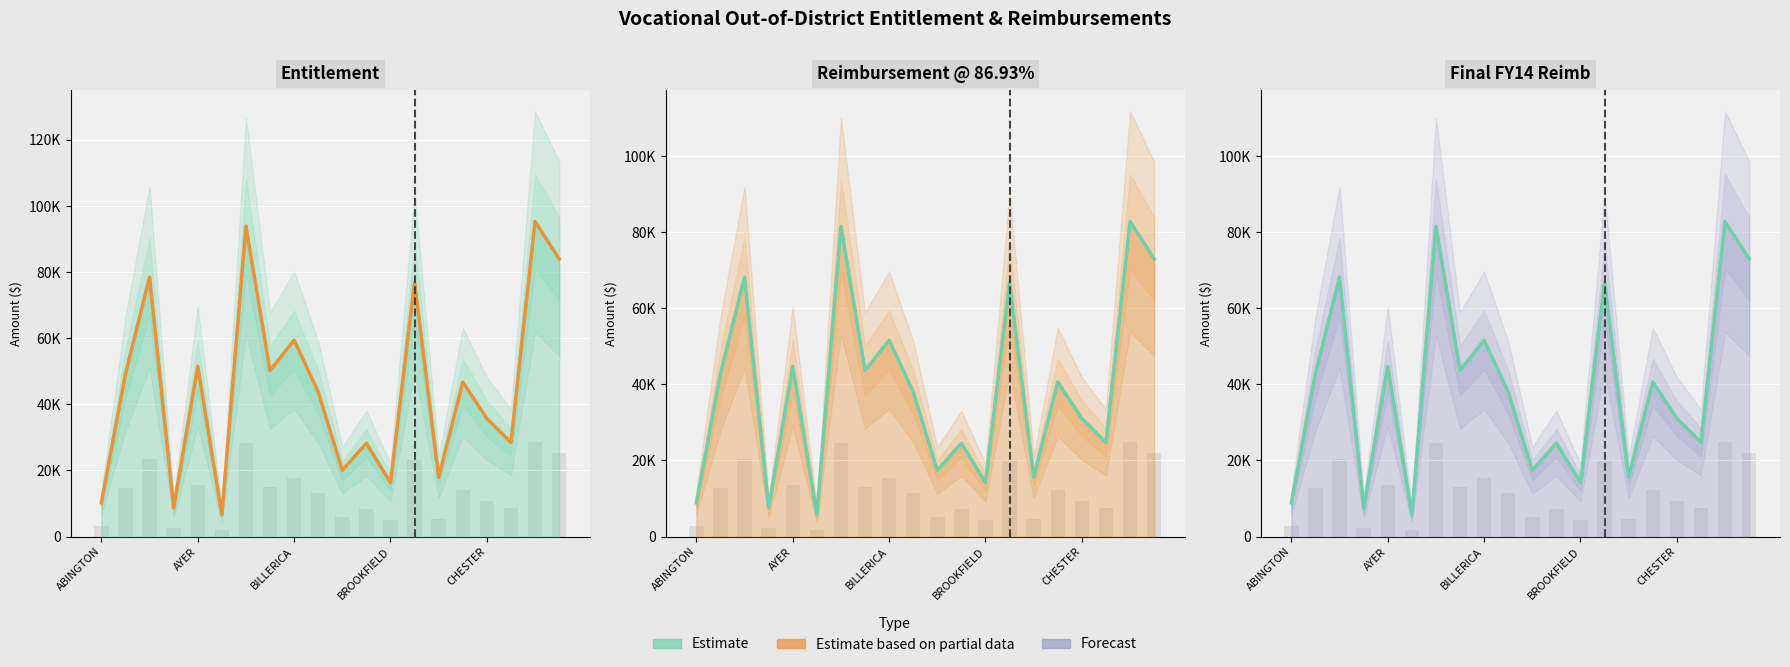

Rank the series at CHESTER from highest to lowest value.

Entitlement, Reimbursement @ 86.93%, Final FY14 Reimb